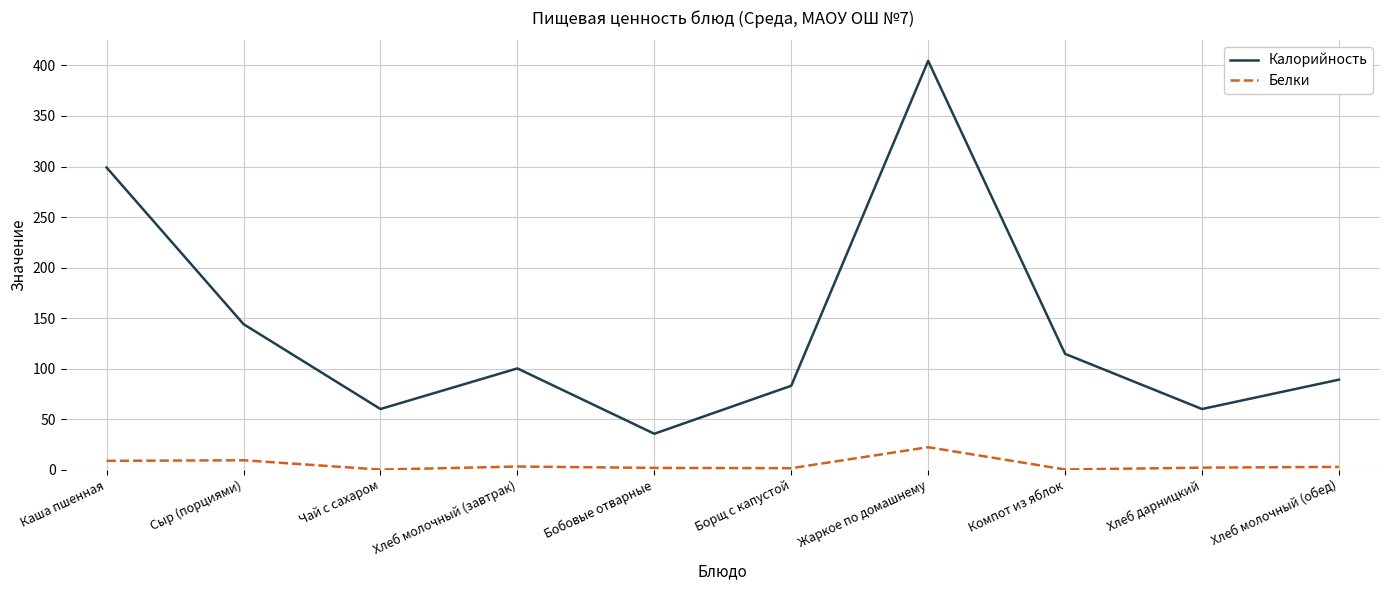

What is the difference between the Белки values at Сыр (порциями) and Хлеб молочный (завтрак)?

6.2